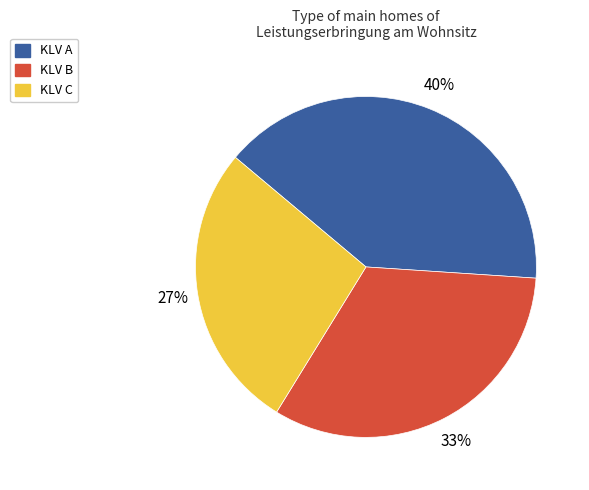

Is the sum of KLV B and KLV C greater than half?

Yes